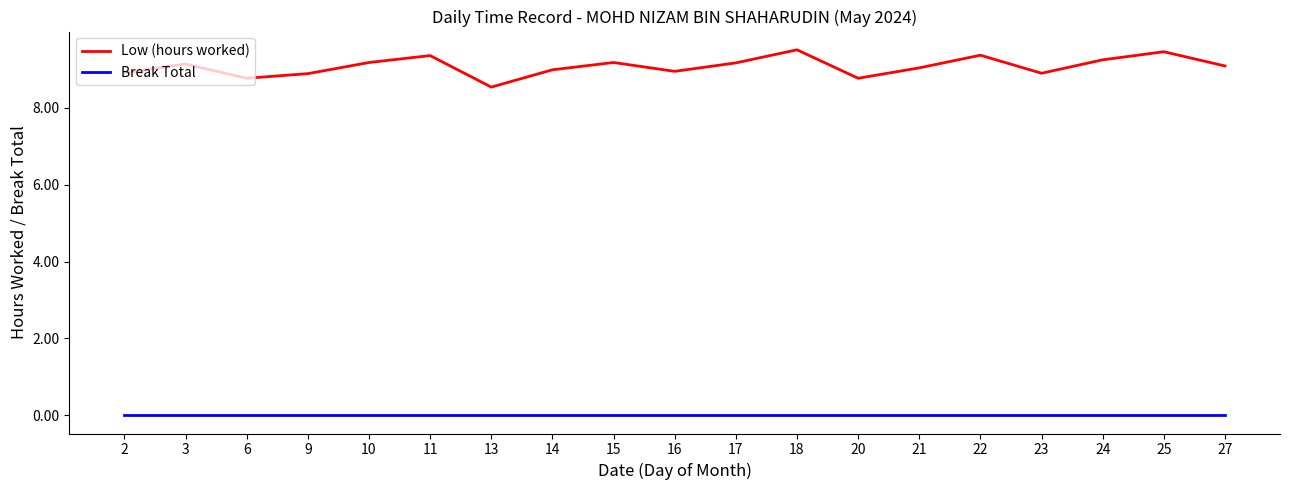

True or false: Break Total and Low (hours worked) cross at least once.

False